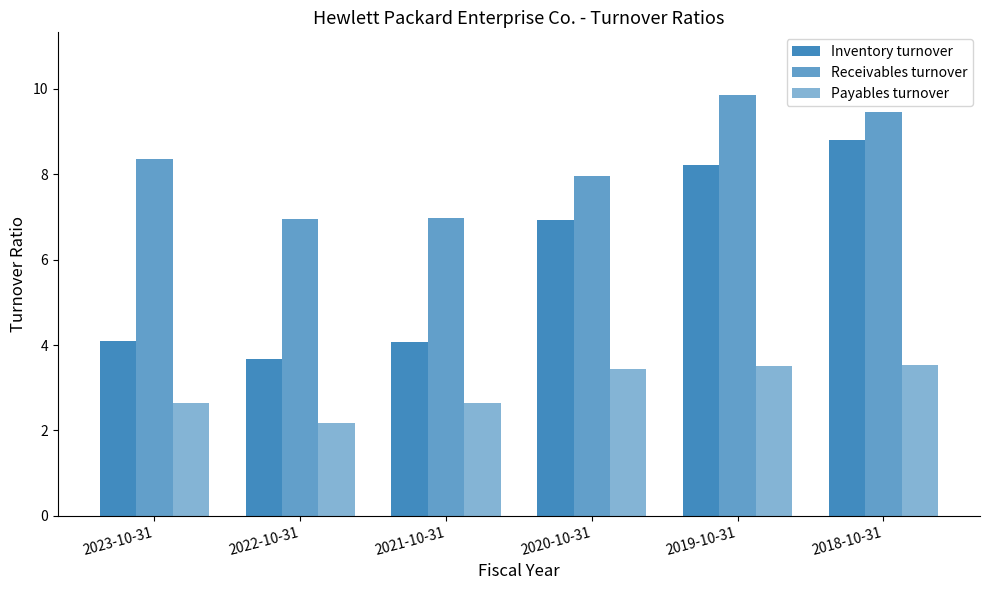

What is the total value across all series at 2022-10-31?

12.8